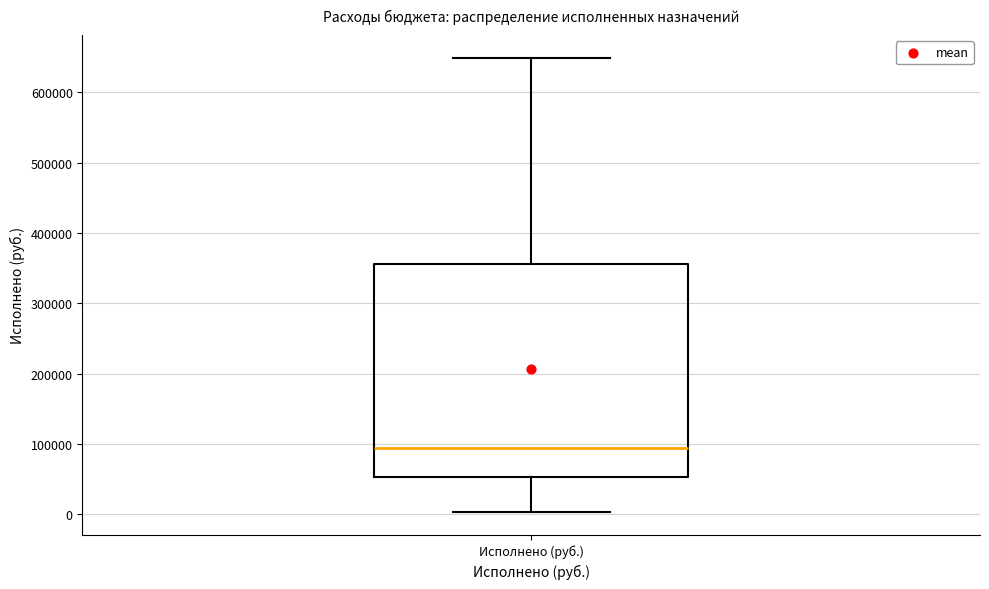

Transcribe this box plot: give where the median line is, the range the box spans, and where the two whiskers end, as read against the y-axis. The values are not printed on the chart, so give them approximately, as read against the axis.

median 90000, box 50000 to 360000, whiskers 0 to 650000